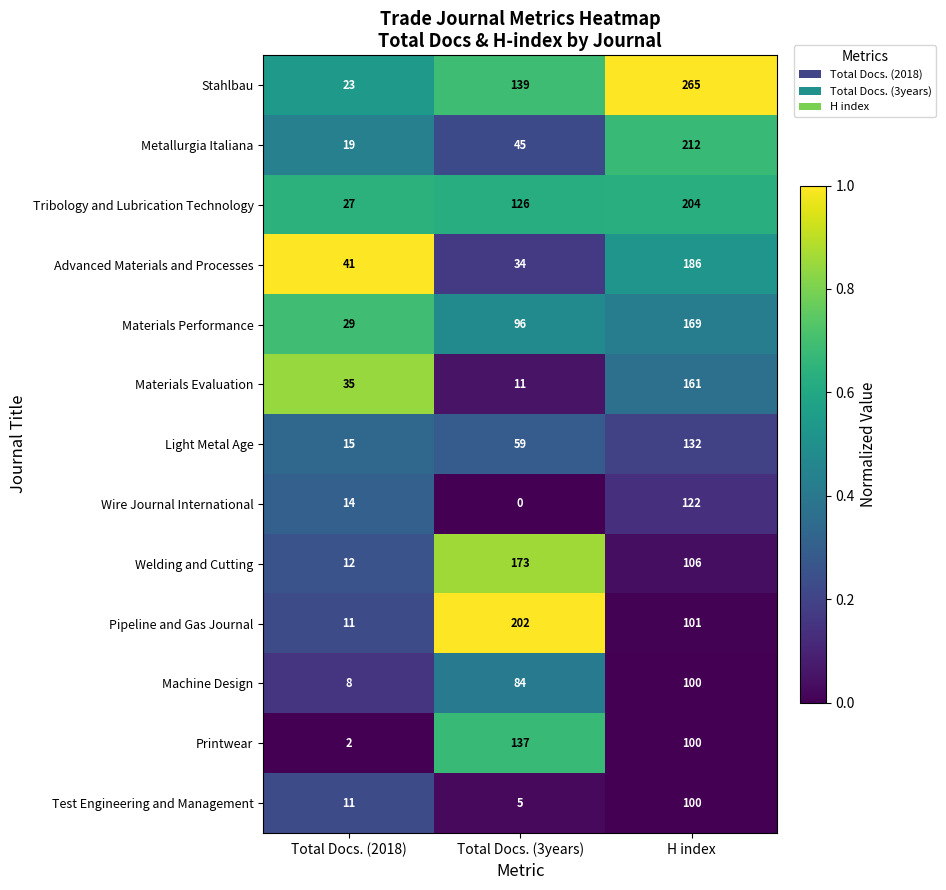

At Total Docs. (3years), list the series in order from largest to smallest.

Pipeline and Gas Journal, Welding and Cutting, Stahlbau, Printwear, Tribology and Lubrication Technology, Materials Performance, Machine Design, Light Metal Age, Metallurgia Italiana, Advanced Materials and Processes, Materials Evaluation, Test Engineering and Management, Wire Journal International